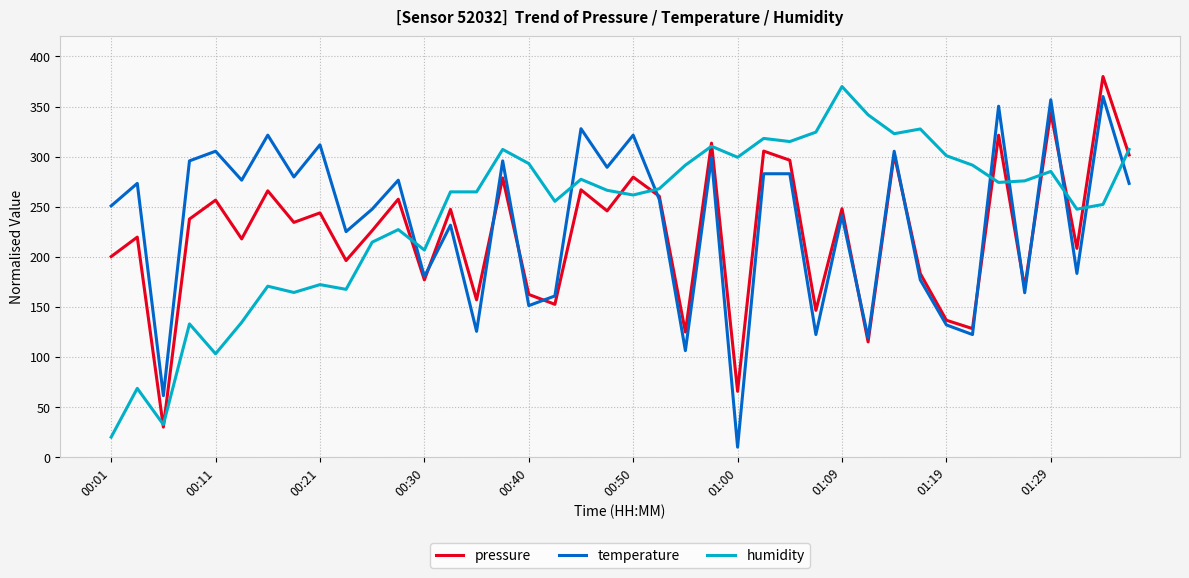

What is the smallest value displayed?

10.0